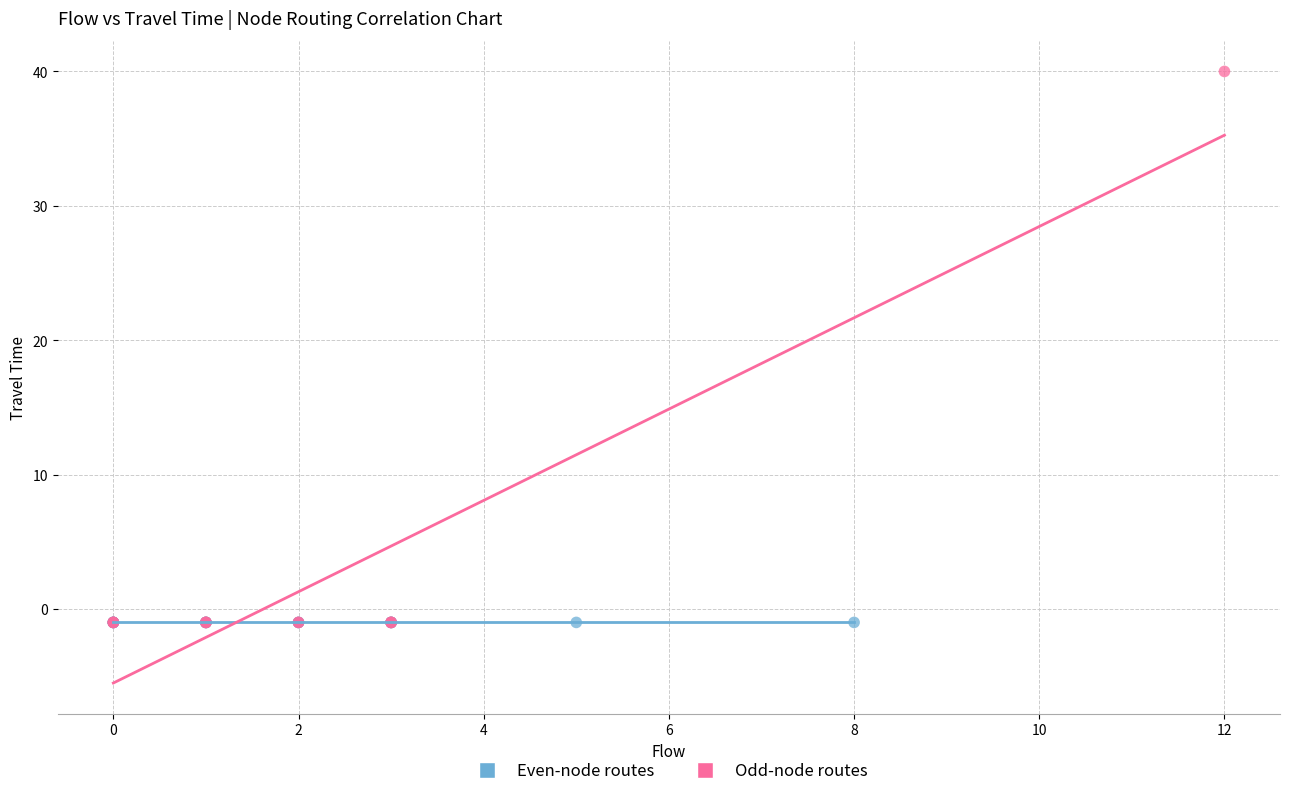

Which series reaches the maximum Y coordinate?

Odd-node routes